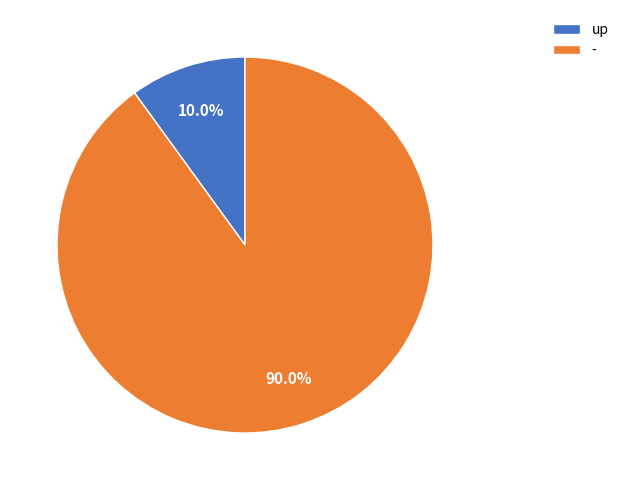

To the nearest percent, what portion does - represent?

90%